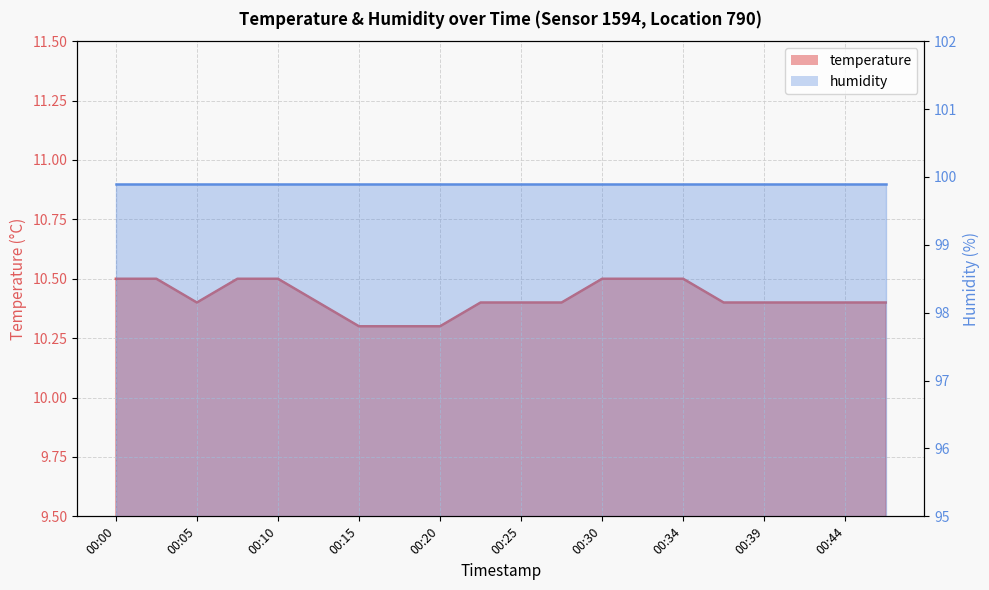

What is the average value?

10.4